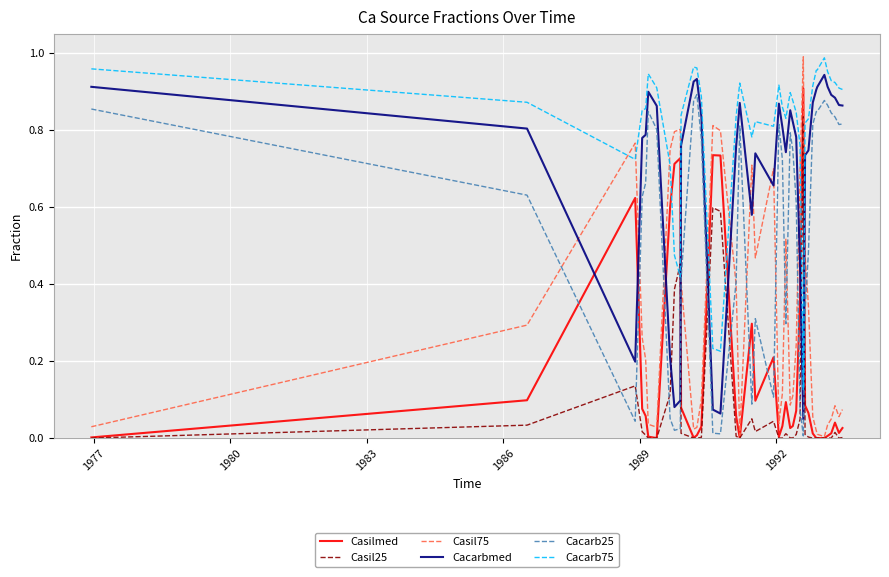

How many times do Casilmed and Cacarb75 cross each other?

6